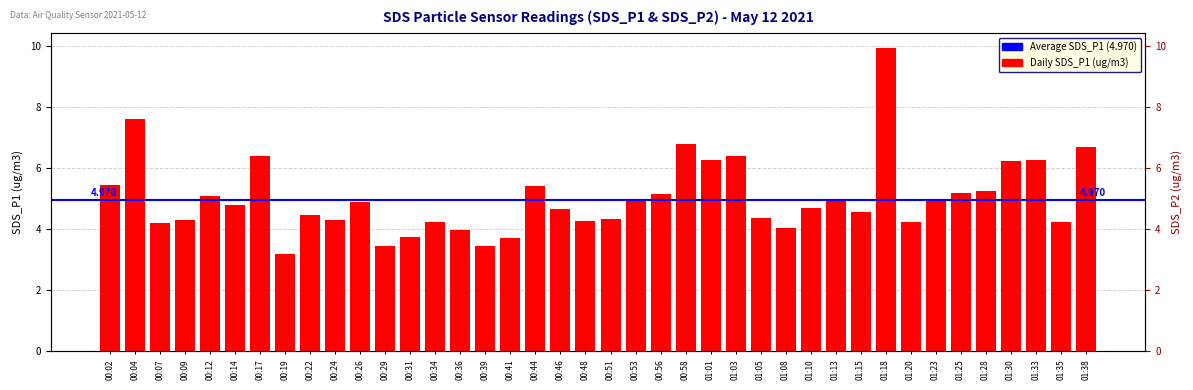

What position from the left is 01:13?

30